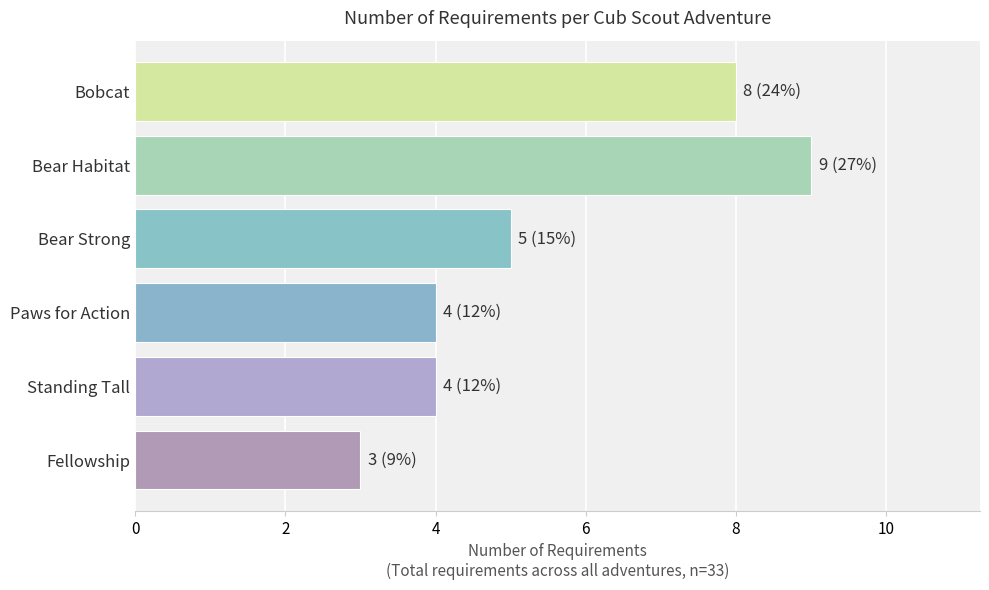

What is the change in value from Bobcat to Standing Tall?

-4